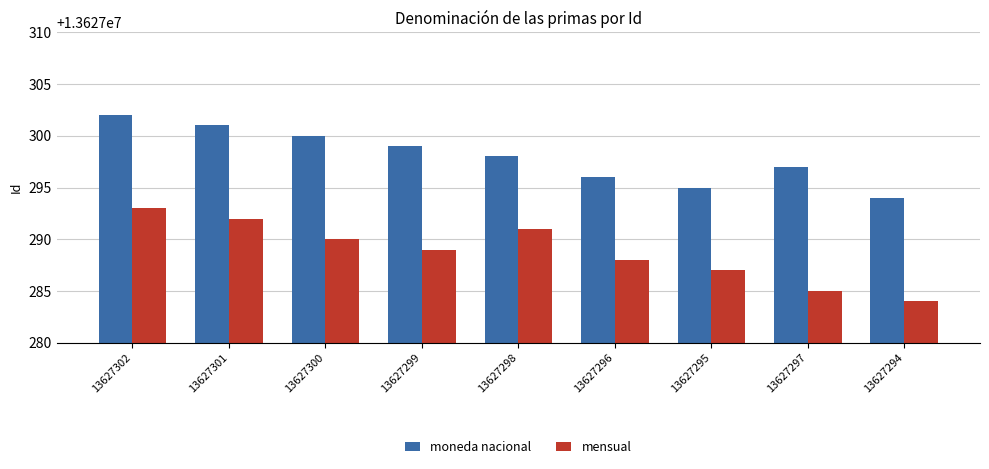

What is the sum of the mensual values at 13627298 and 13627297?

27254576